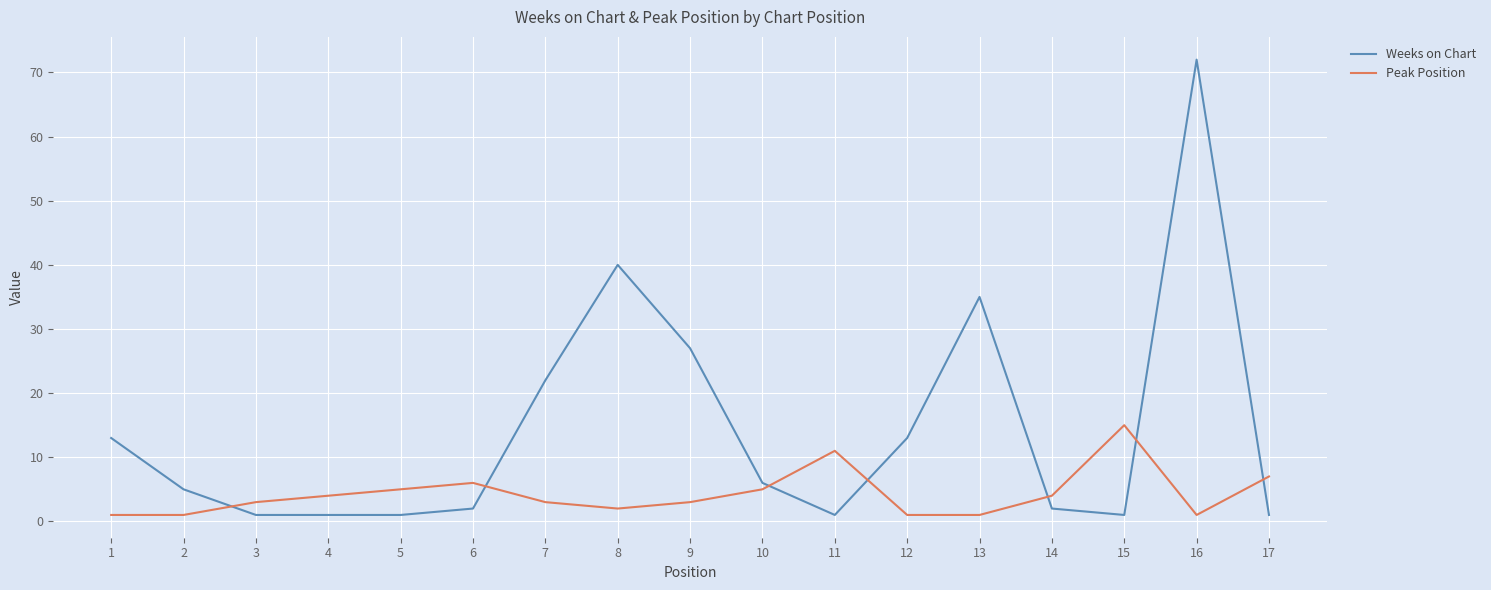

What is the difference between the maximum and minimum values in the Weeks on Chart series?

71